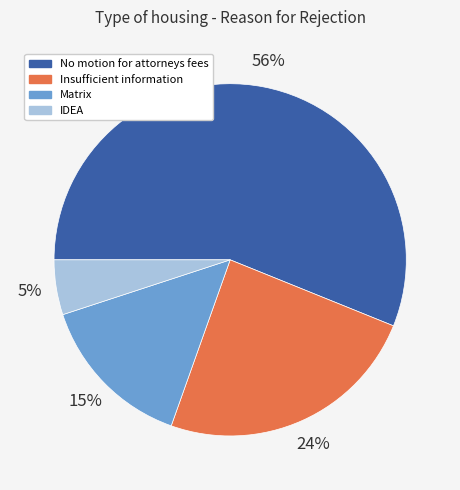

How many segments does this pie chart have?

4